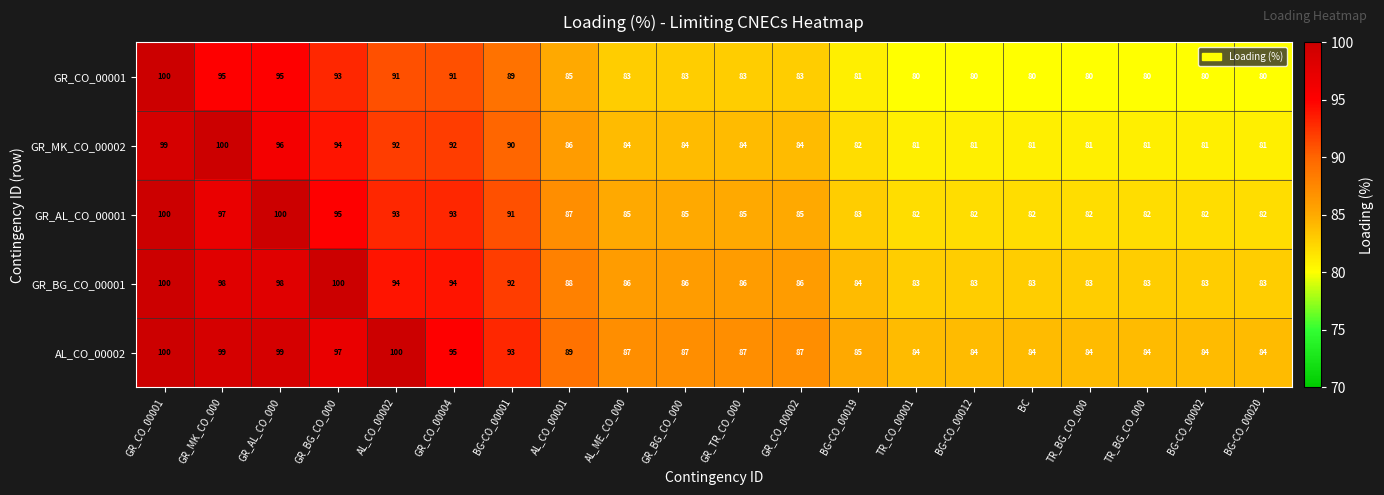

What is the maximum value shown in the chart?

100